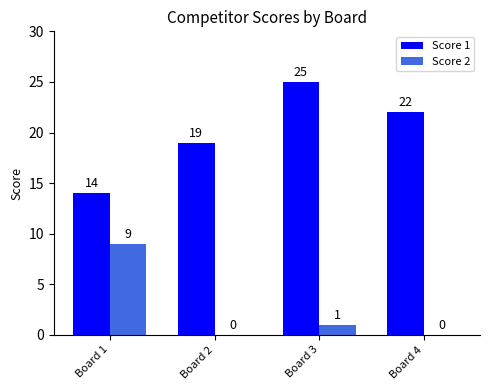

Which series has the widest spread of values?

Score 1